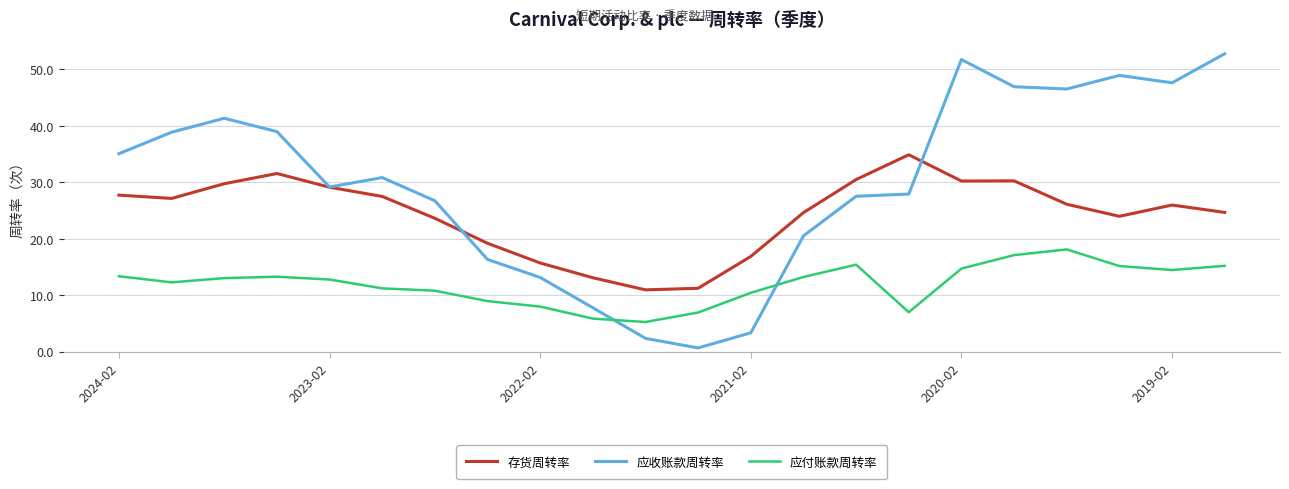

What is the minimum value for 存货周转率?

10.9